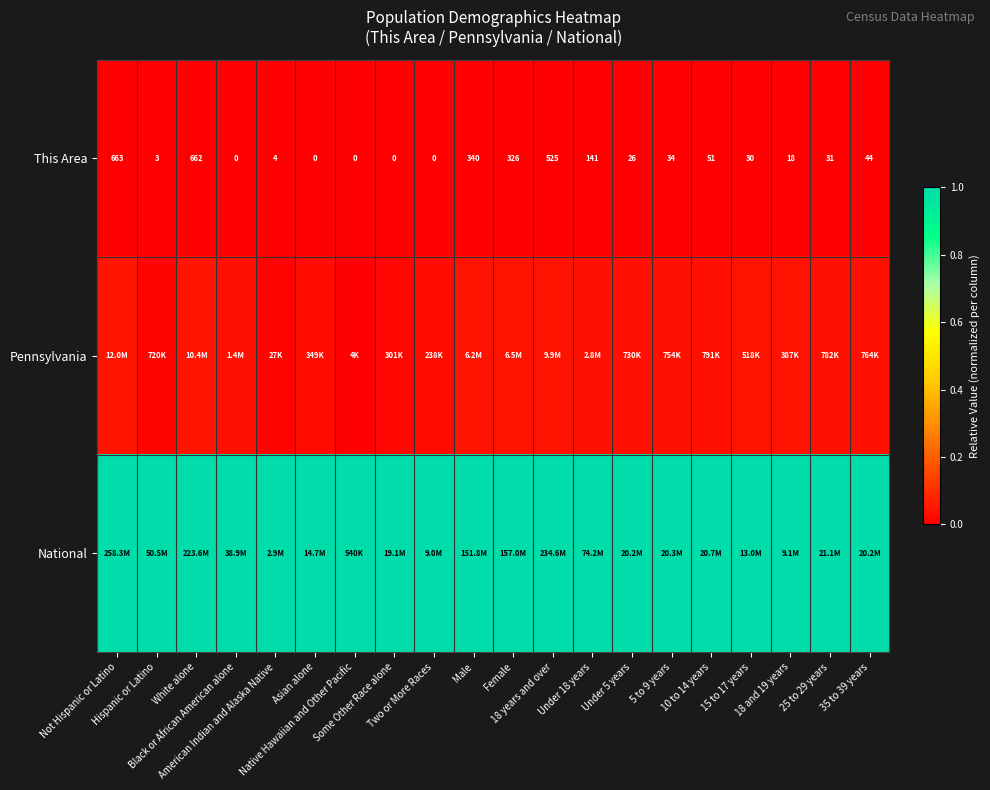

Which category has the highest value in the This Area series?

Not Hispanic or Latino